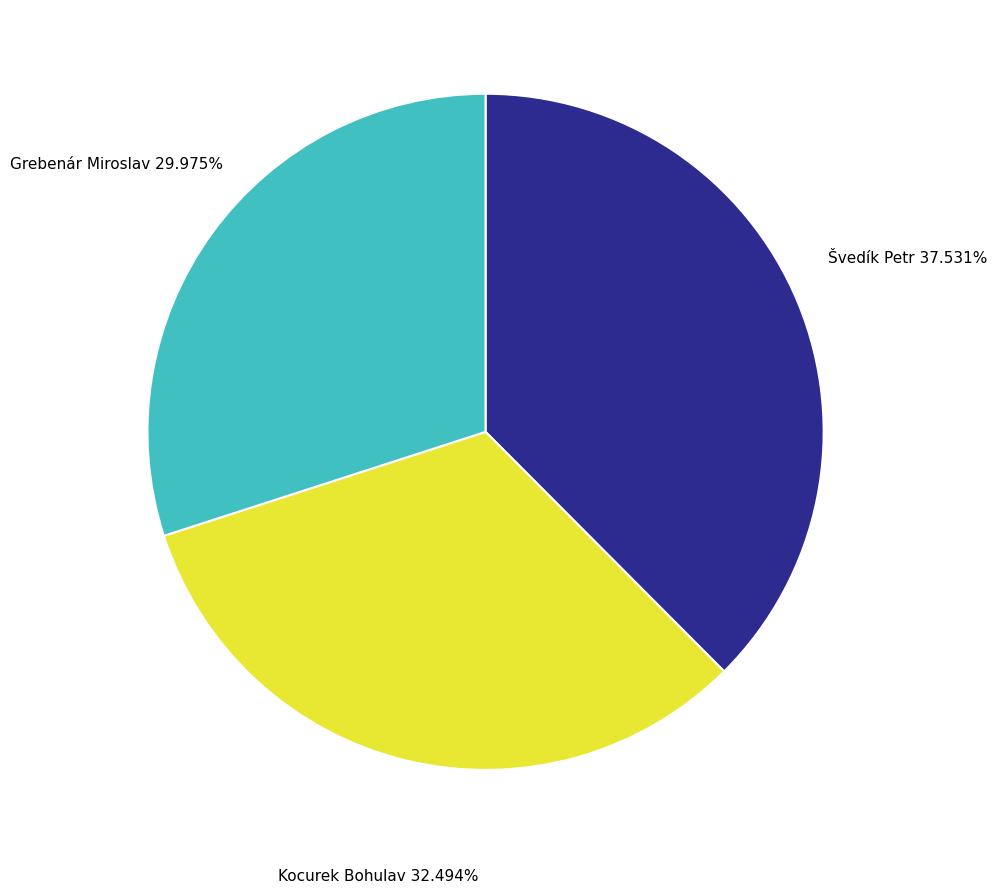

How many segments does this pie chart have?

3